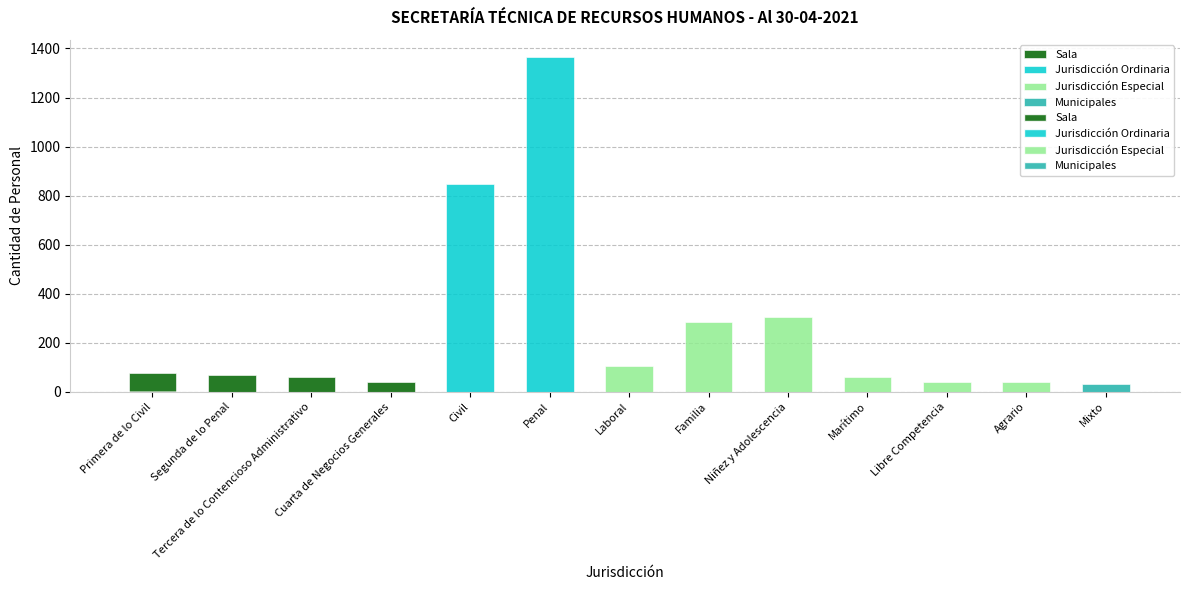

What is the sum of all values?

3328